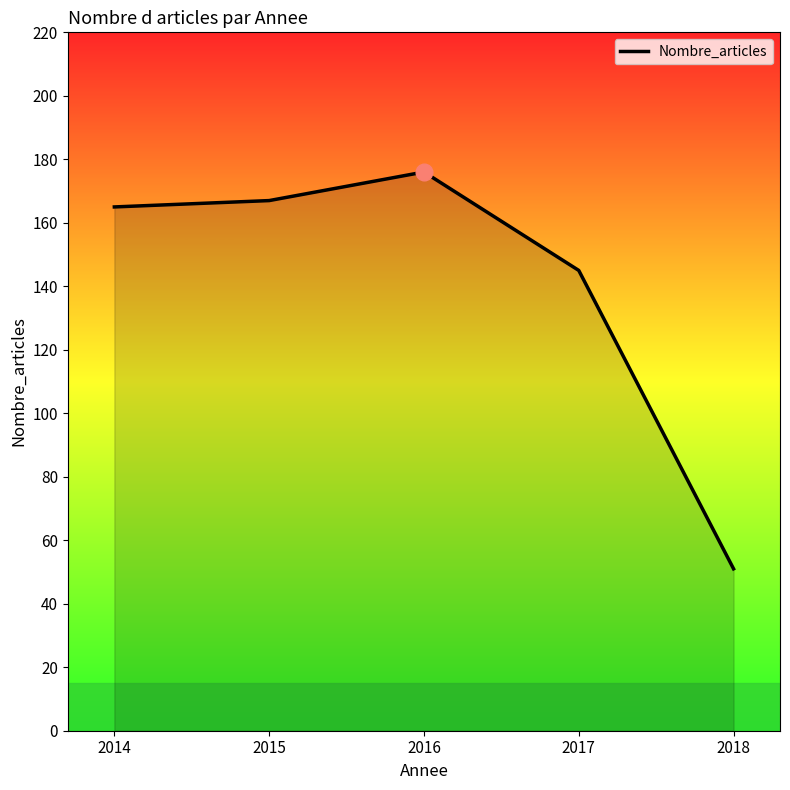

Which label corresponds to the largest value in the chart?

2016